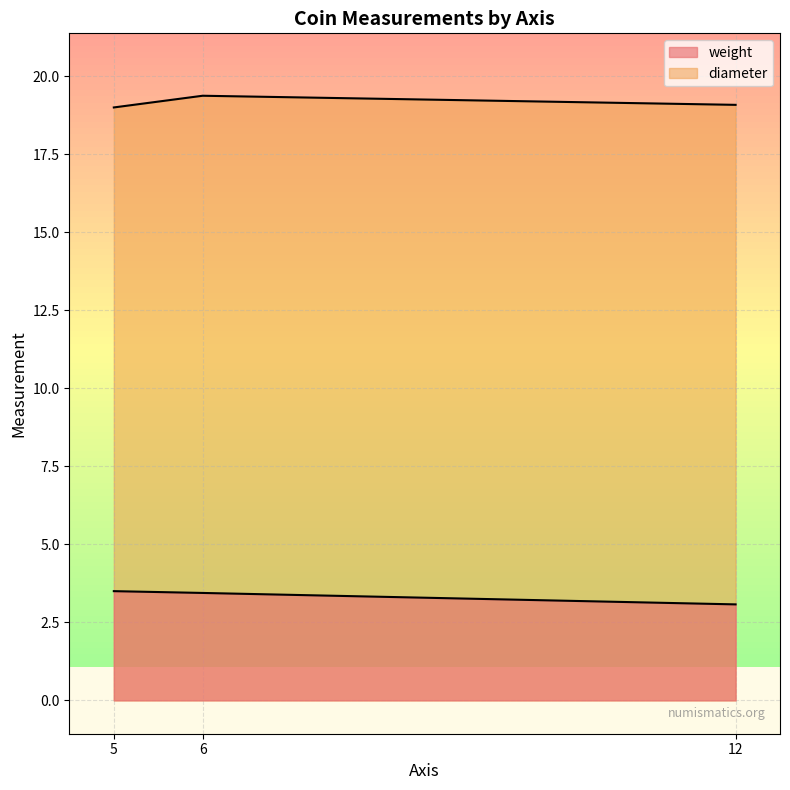

Count the number of categories in the chart.

3